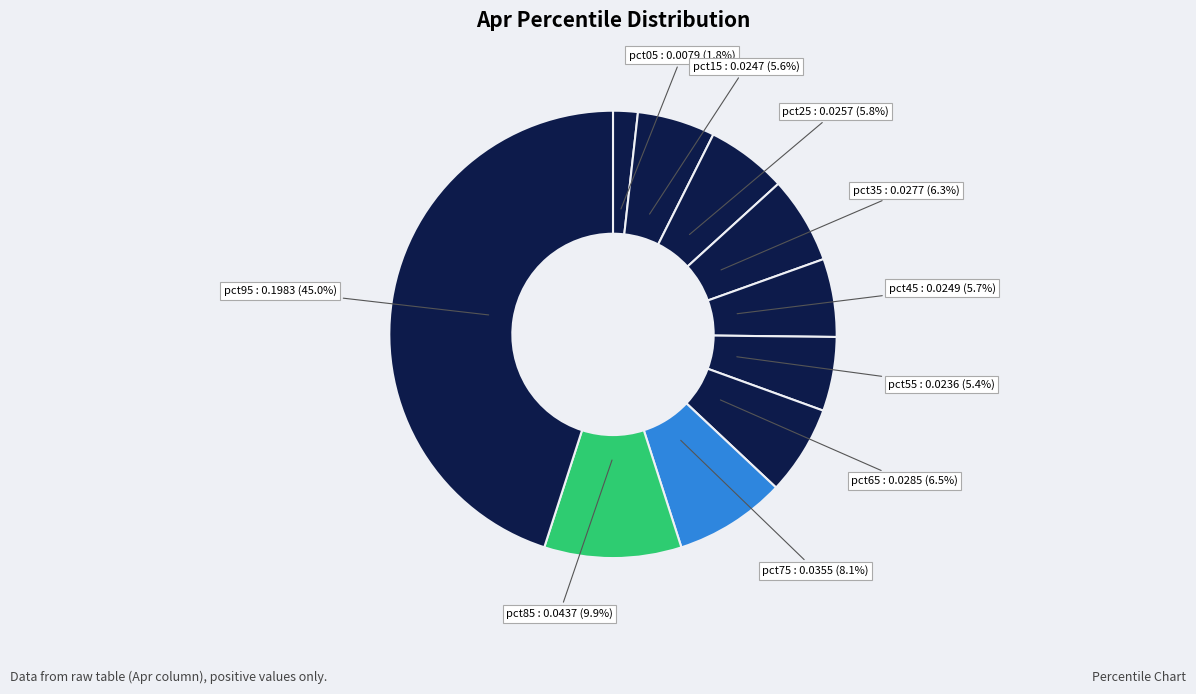

Count the number of slices in the pie.

10